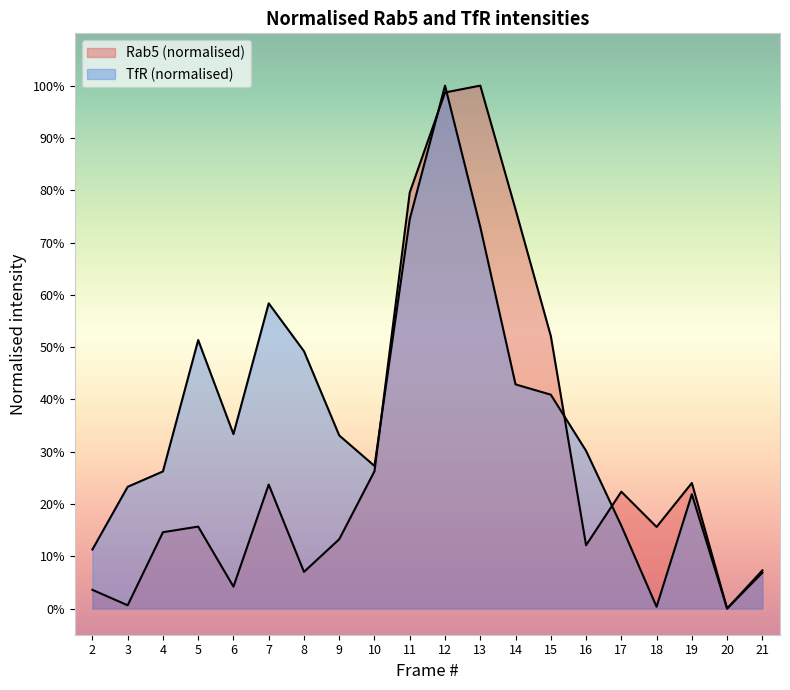

At which label does TfR (normalised) reach its minimum?

20